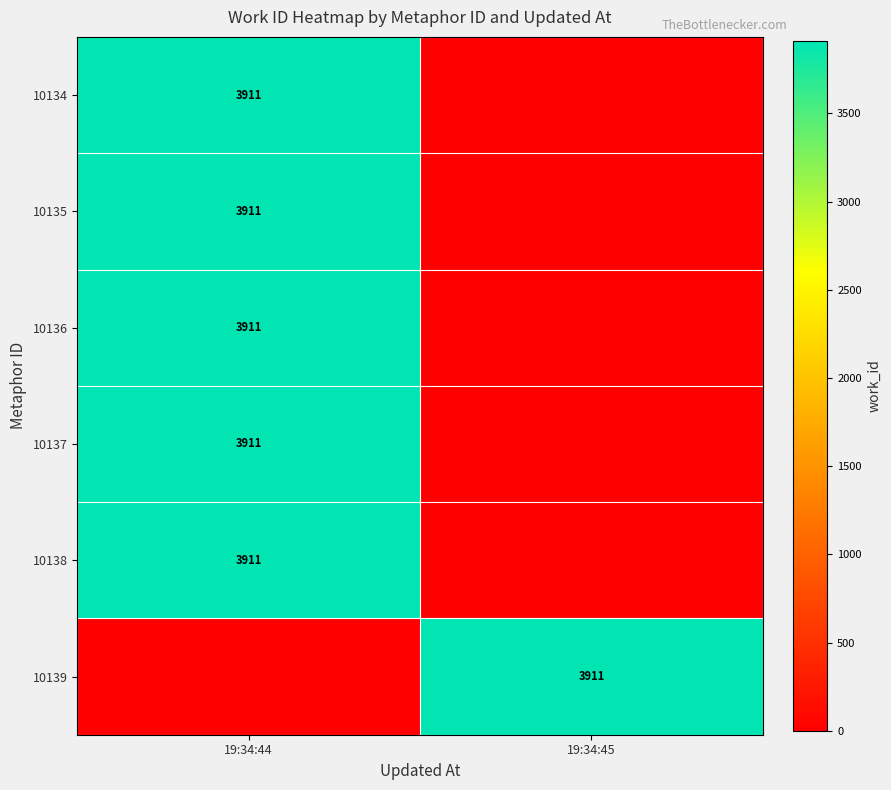

What is the maximum value shown in the chart?

3911